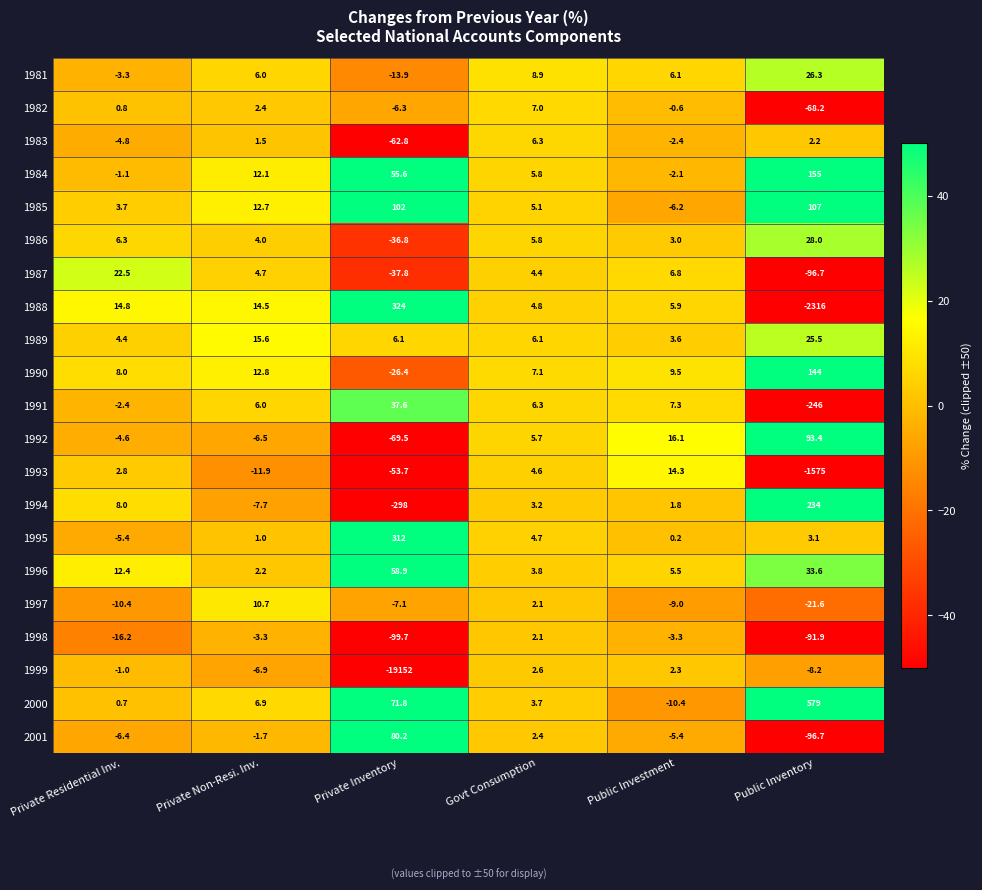

What is the difference between the highest and lowest values at Private Non-Resi. Inv.?

27.5